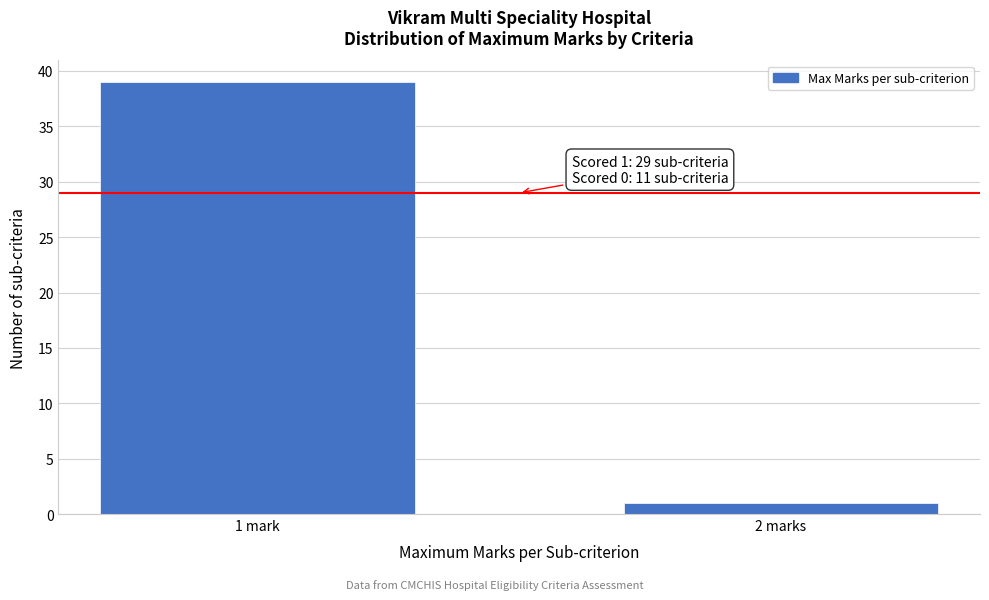

Reading right to left, what are all the values shown in this chart?

2 marks=1	1 mark=39